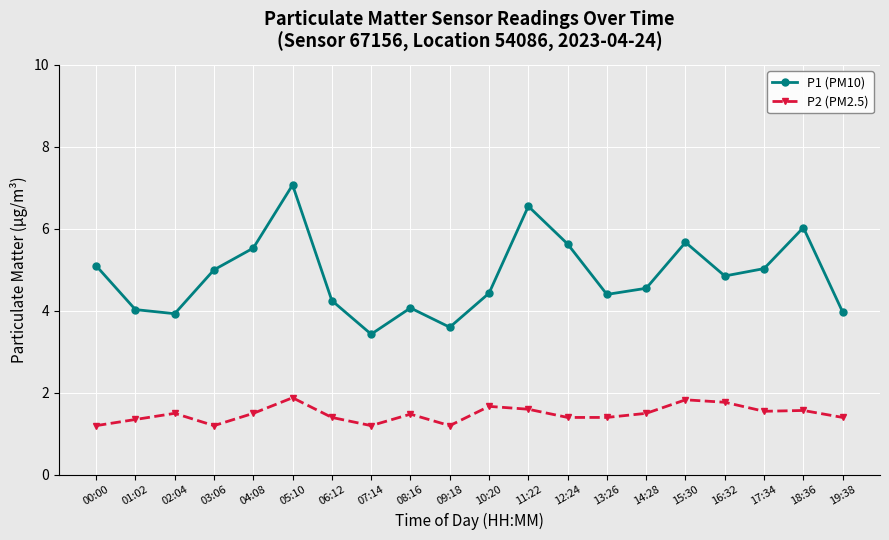

How many interior local peaks does the P1 (PM10) series have?

5